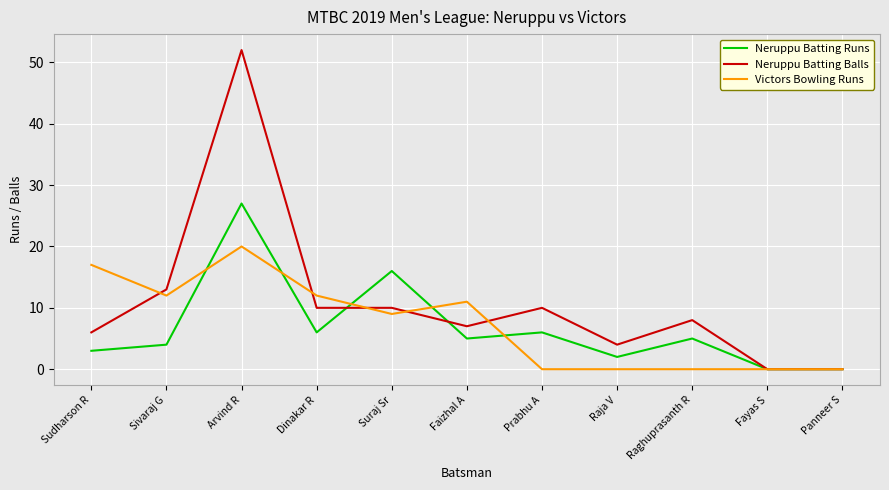

What is the sum of all Neruppu Batting Runs values?

74